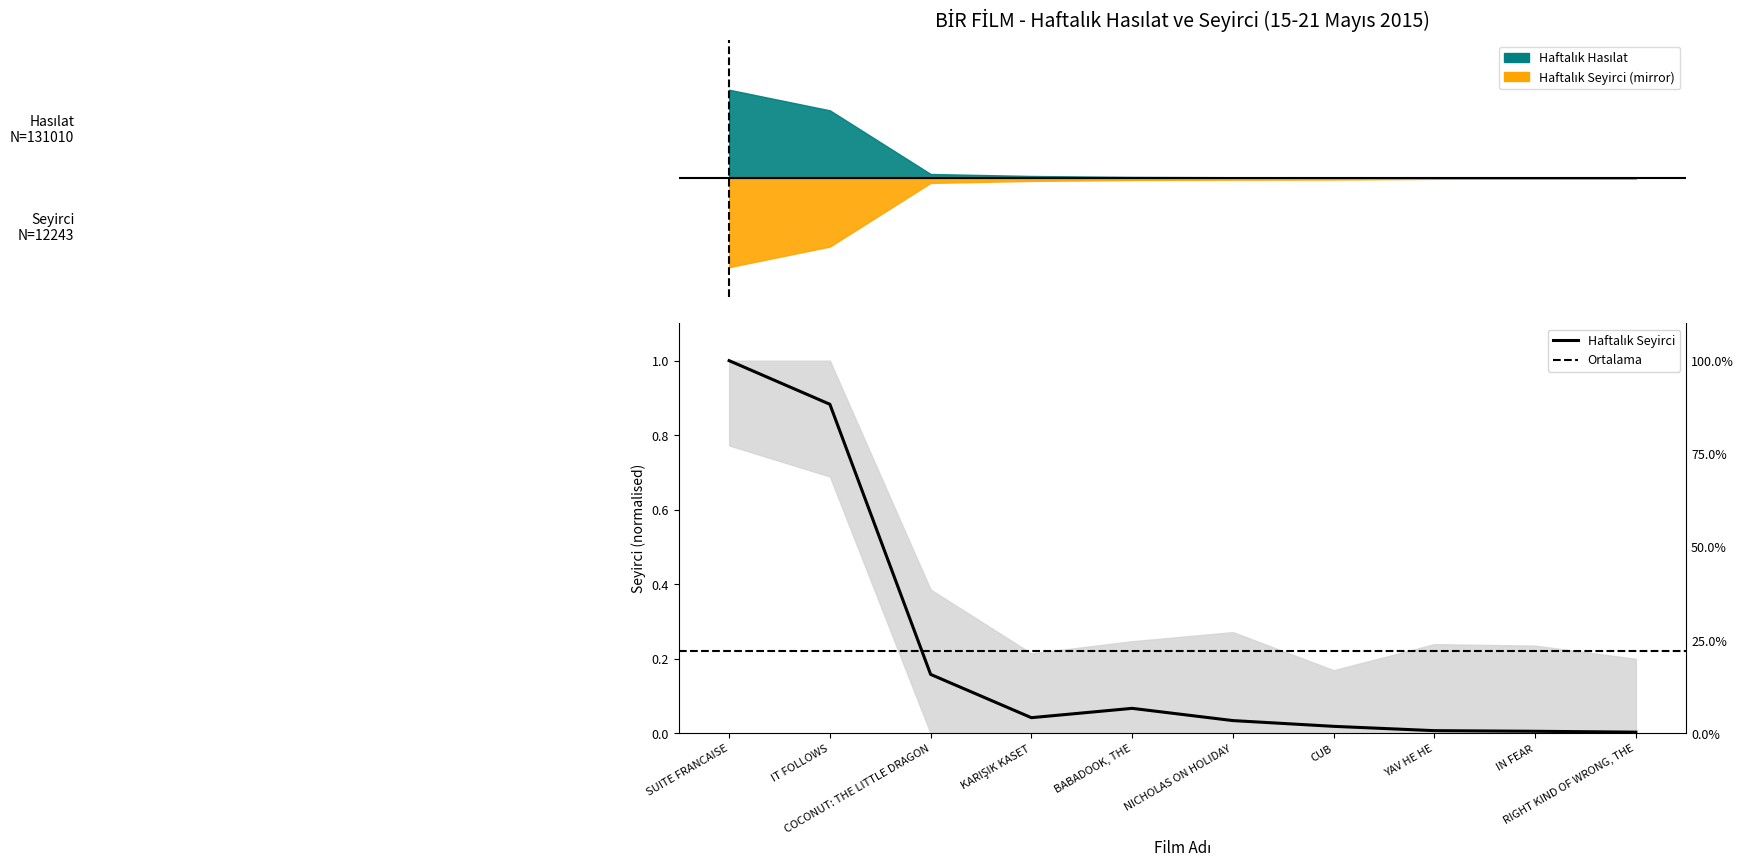

What is the average value?

0.2